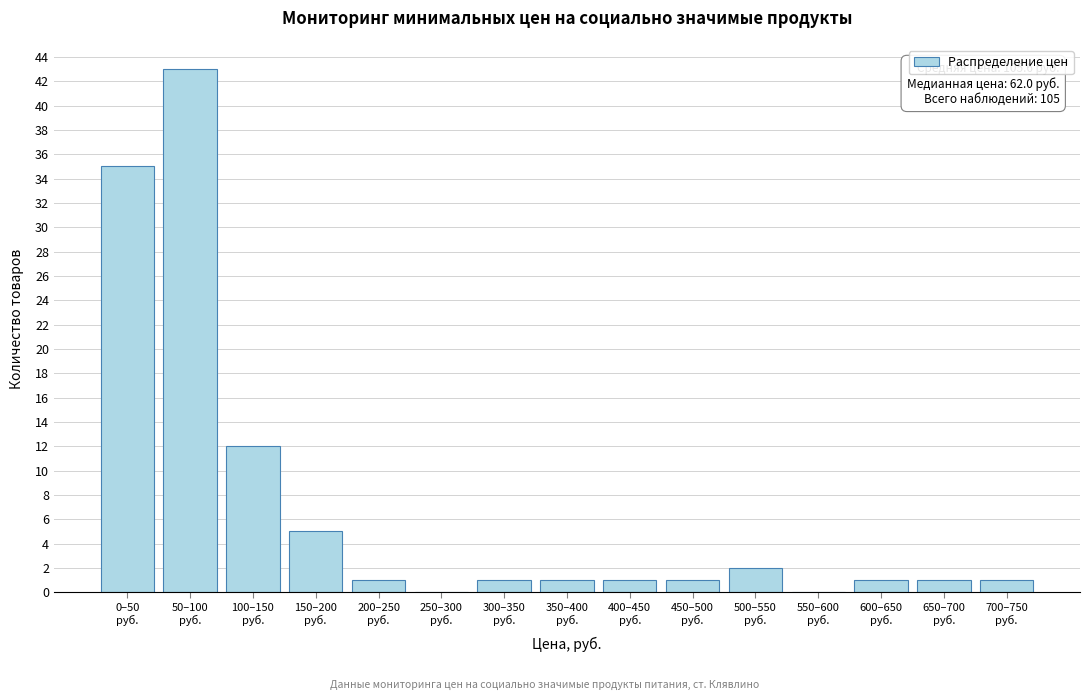

What is the maximum value shown in the chart?

43